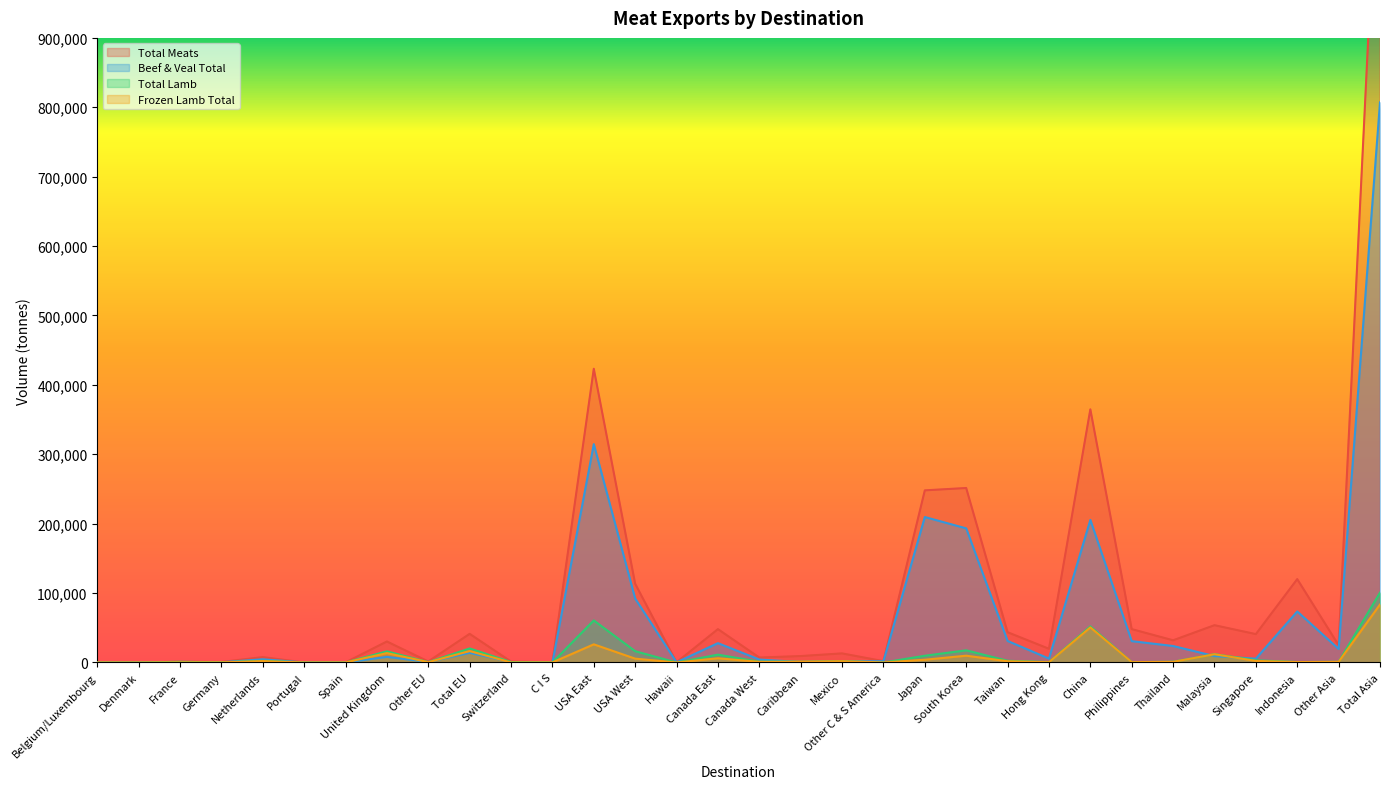

In Total Lamb, how many points are lower than both neighbors (excluding endpoints)?

11